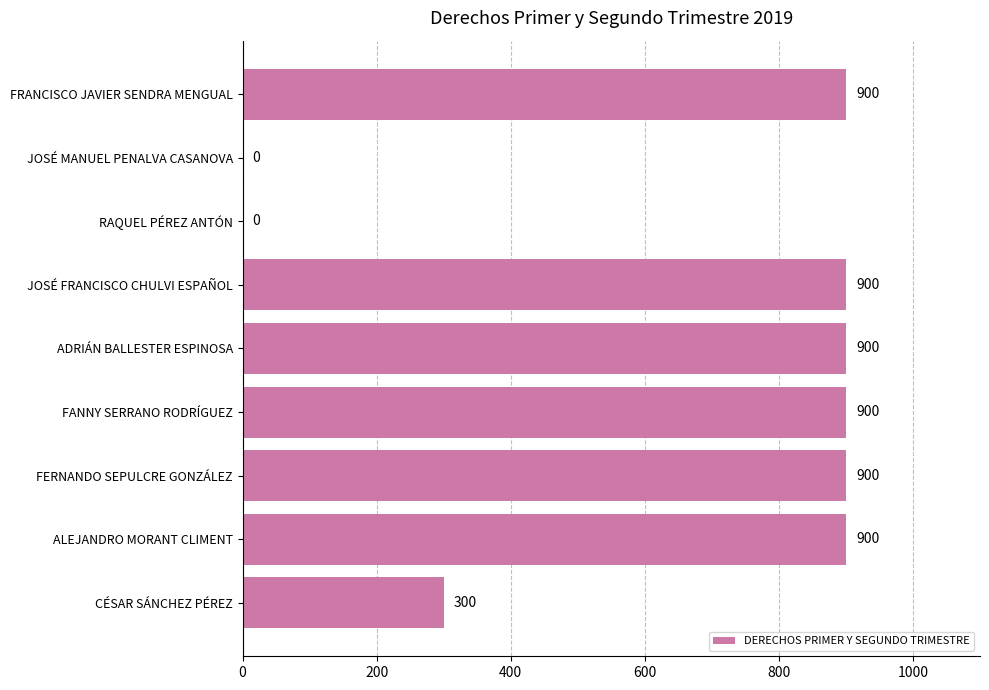

Between FRANCISCO JAVIER SENDRA MENGUAL and CÉSAR SÁNCHEZ PÉREZ, which is larger?

FRANCISCO JAVIER SENDRA MENGUAL